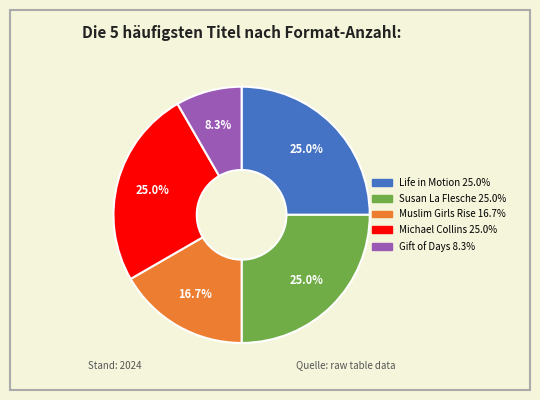

Count the number of slices in the pie.

5